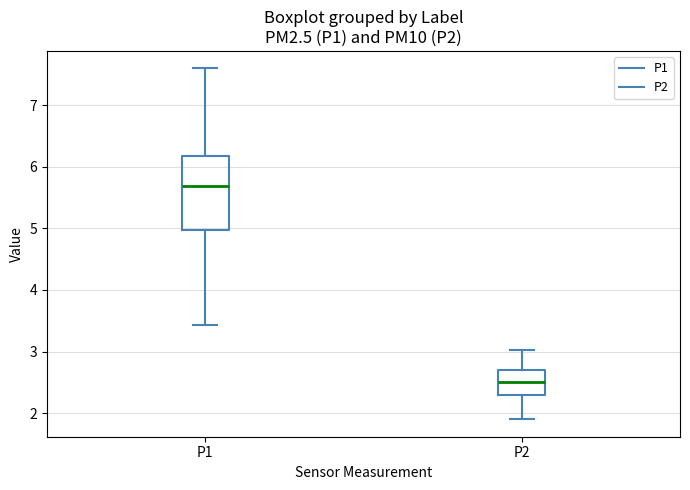

Where is the upper edge of the box for P1 on the y-axis? The values are not printed on the chart, so give them approximately, as read against the axis.

6.2